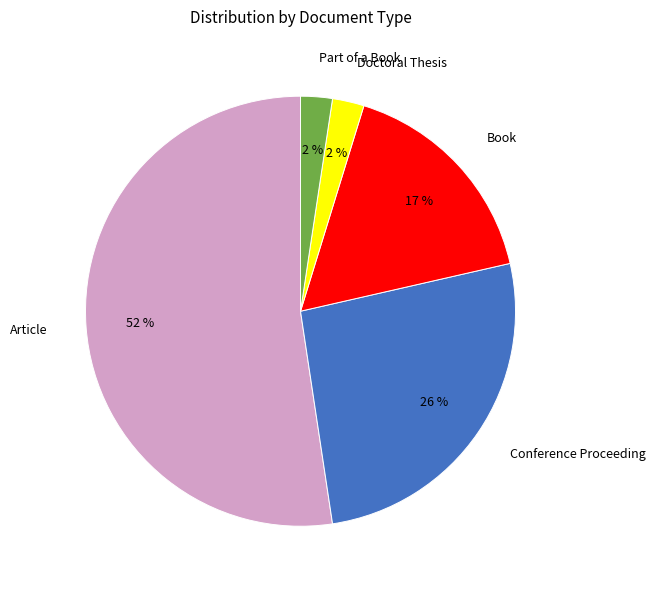

True or false: Doctoral Thesis accounts for 2% of the total.

True